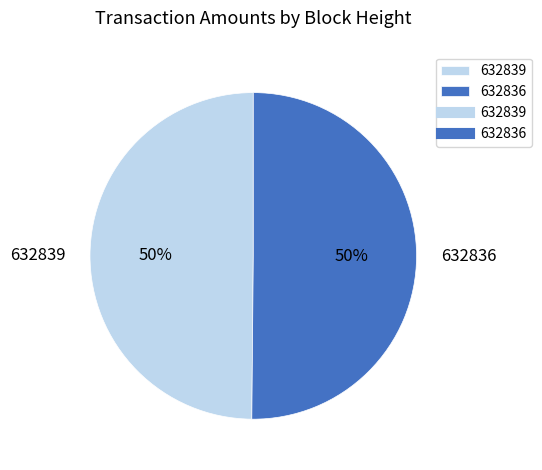

What is the ratio of the value at 632839 to the value at 632836?

1.0